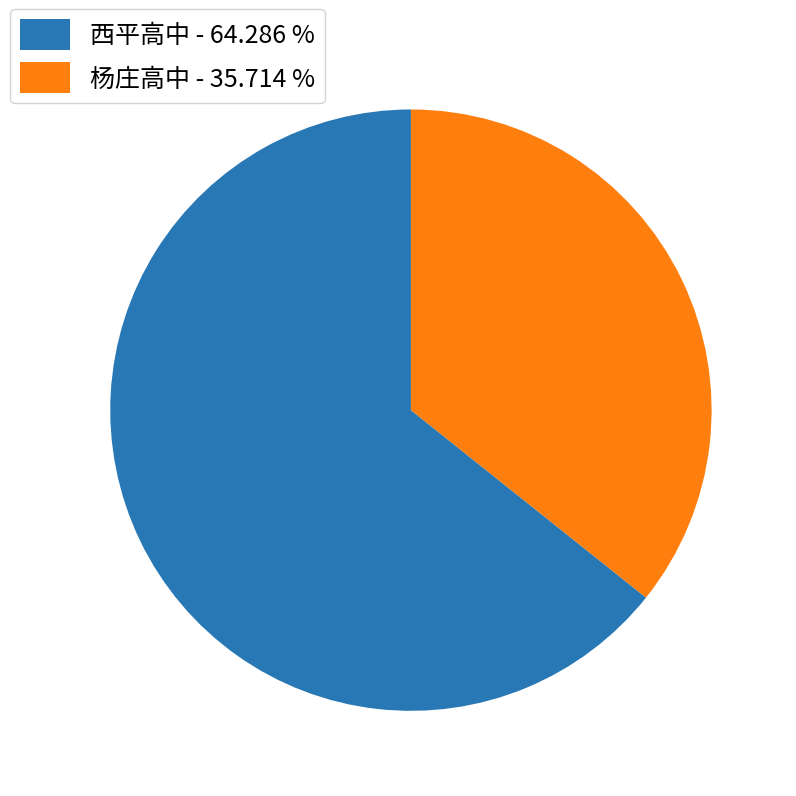

Is there any slice that represents more than half of the pie?

Yes